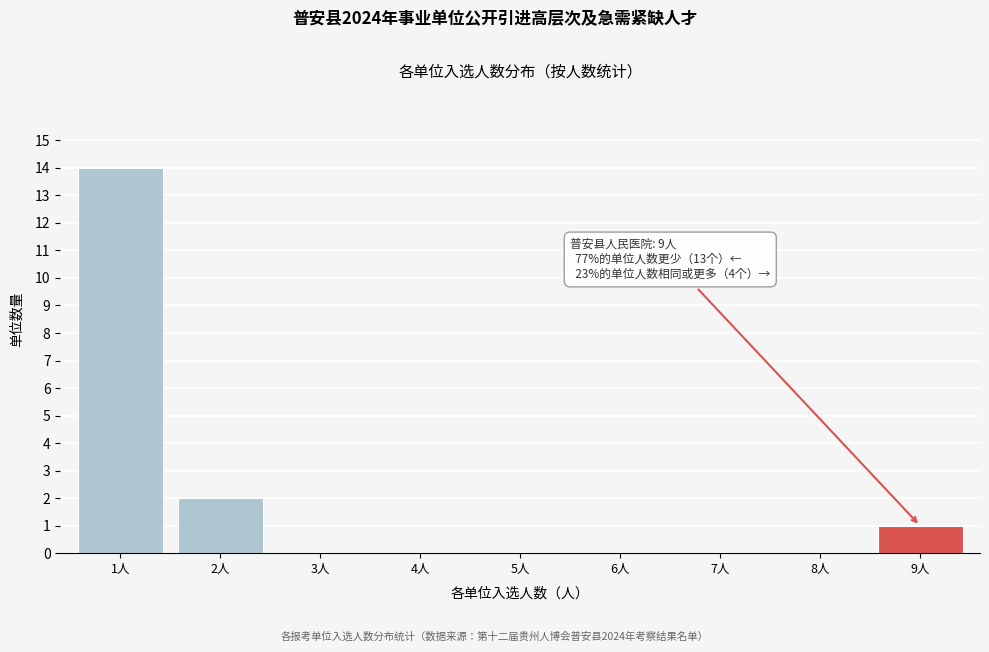

Reading left to right, what are all the values shown in this chart?

1人=14	2人=2	3人=0	4人=0	5人=0	6人=0	7人=0	8人=0	9人=1